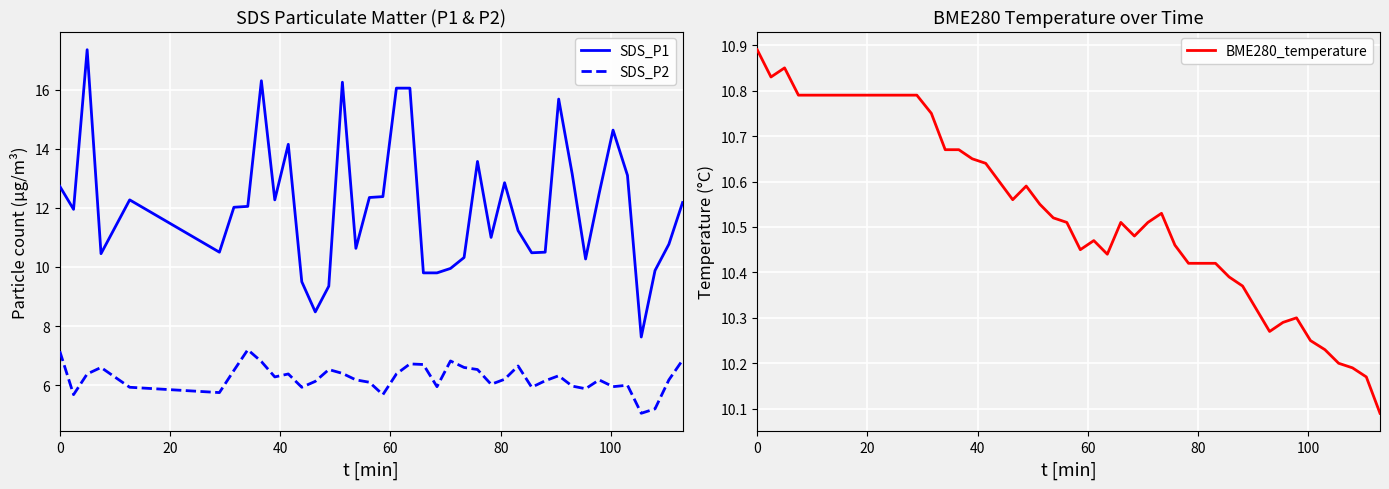

What is the greatest value displayed?

17.4